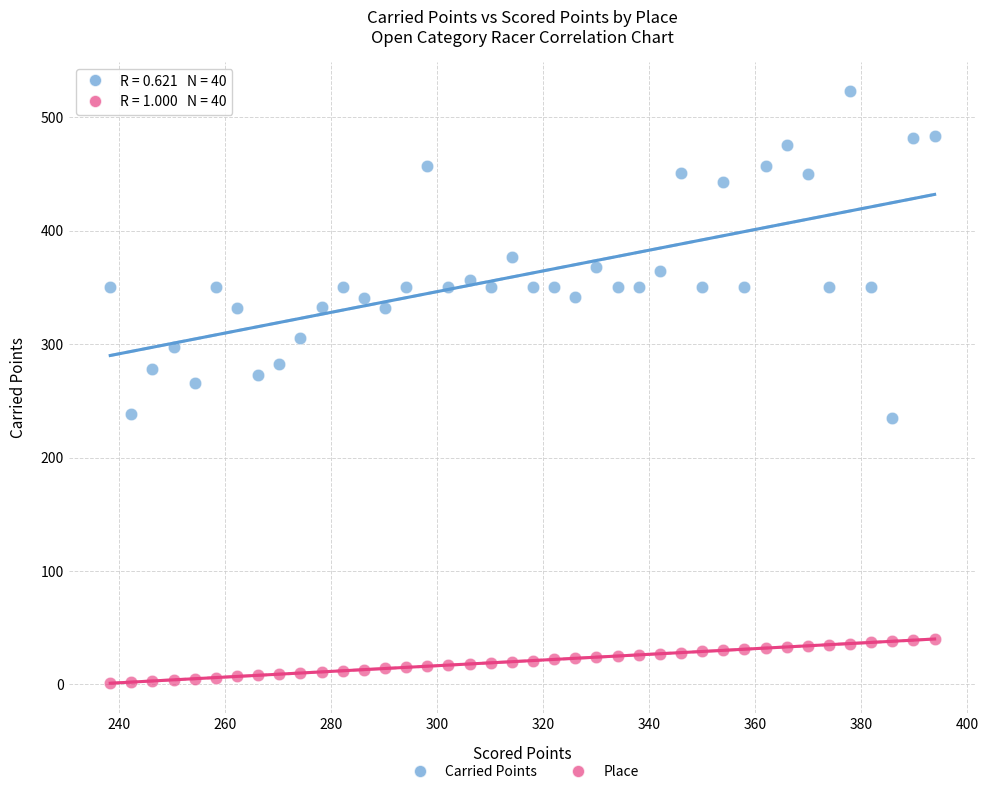

Across all data points, what is the range of X values (max minus min)?

155.5